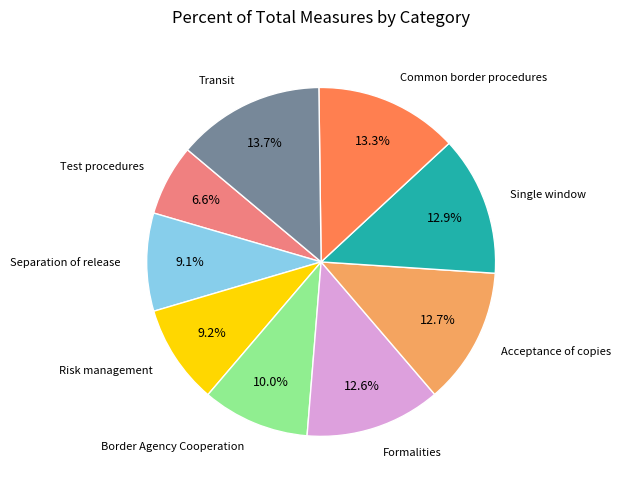

To the nearest percent, what is the average slice percentage?

11%